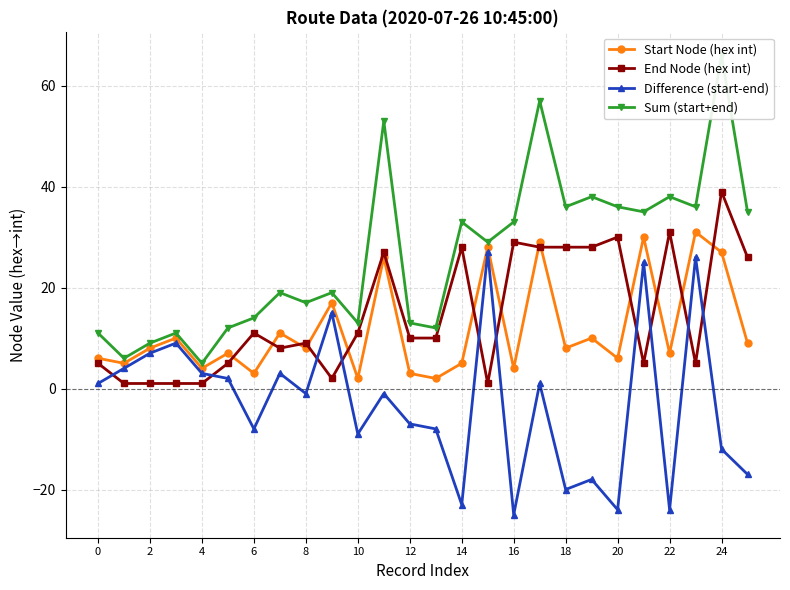

What is the value of the Difference (start-end) point at the 10th from the left?

15